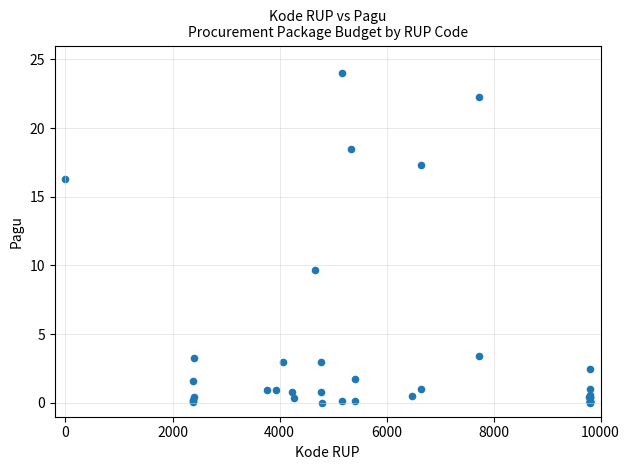

What Y value in the scatter plot is closest to 12?

9.6